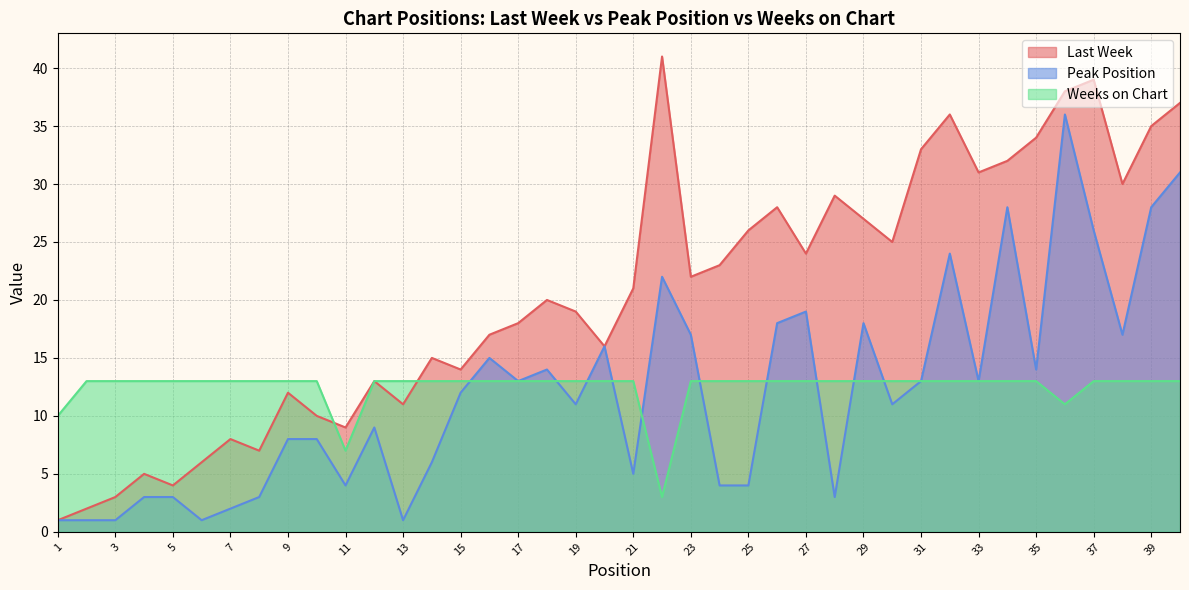

At which category is the sum across all series the highest?

36